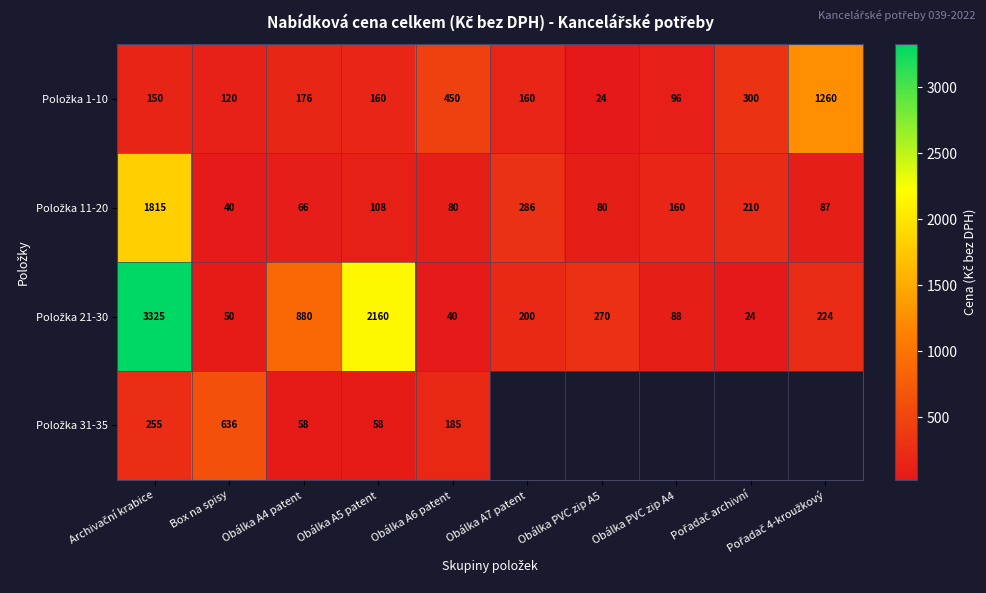

What is the total value across all series at Box na spisy?

846